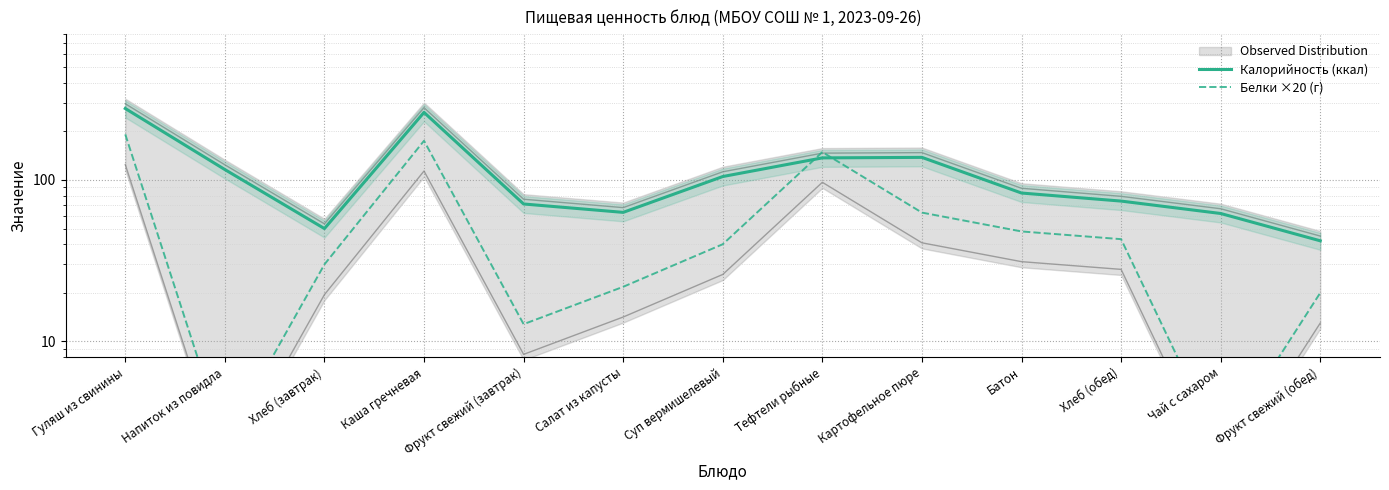

At how many categories does at least one series exceed 62?

10